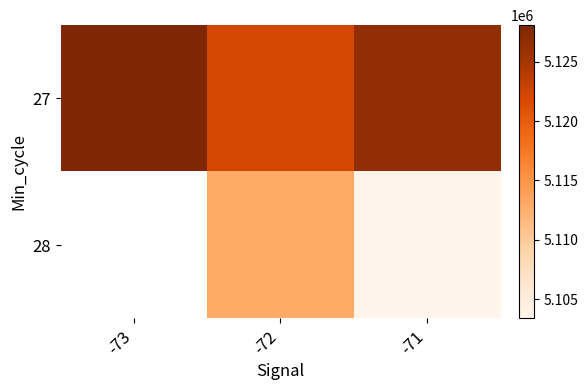

How many values in 28 are above zero?

2